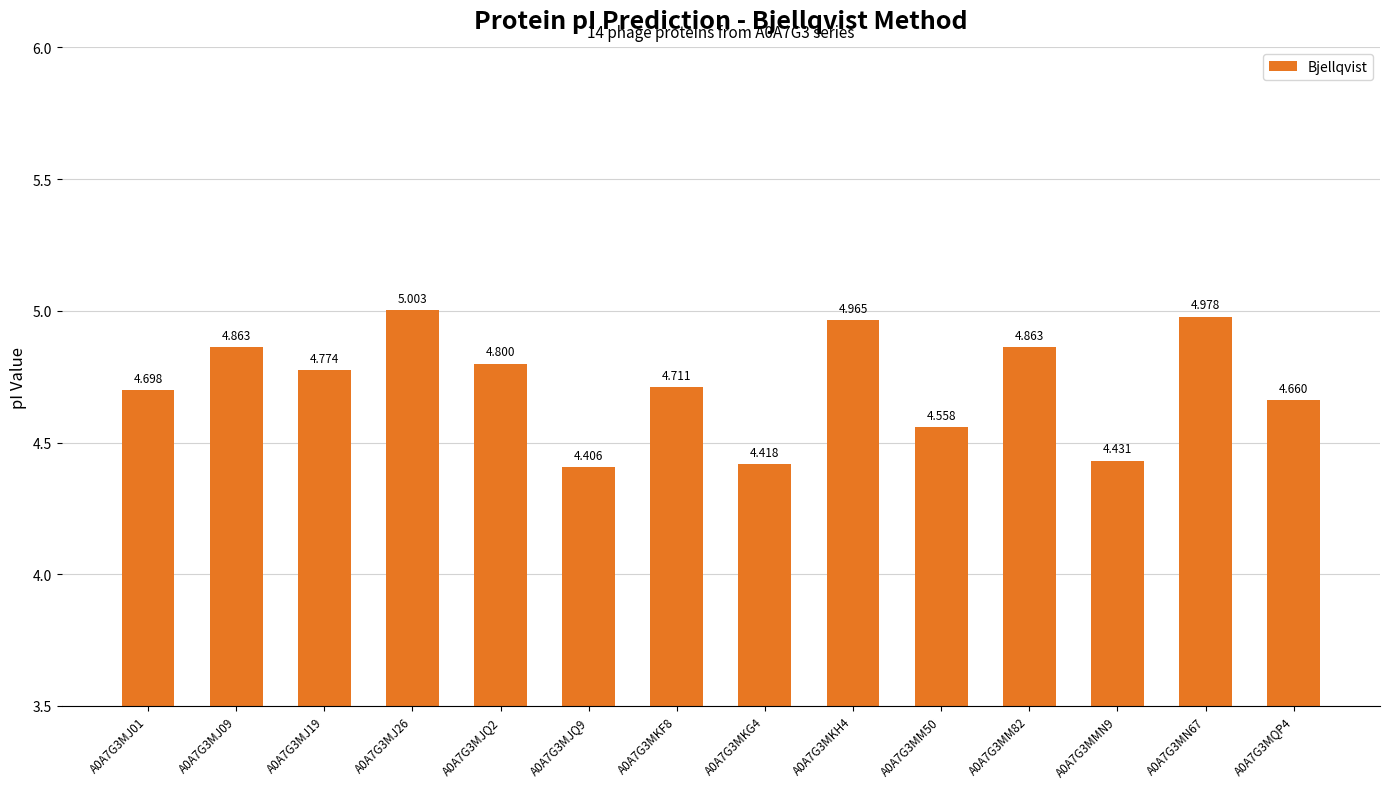

Rank the categories by value from lowest to highest.

A0A7G3MJQ9, A0A7G3MKG4, A0A7G3MMN9, A0A7G3MM50, A0A7G3MQP4, A0A7G3MJ01, A0A7G3MKF8, A0A7G3MJ19, A0A7G3MJQ2, A0A7G3MJ09, A0A7G3MM82, A0A7G3MKH4, A0A7G3MN67, A0A7G3MJ26